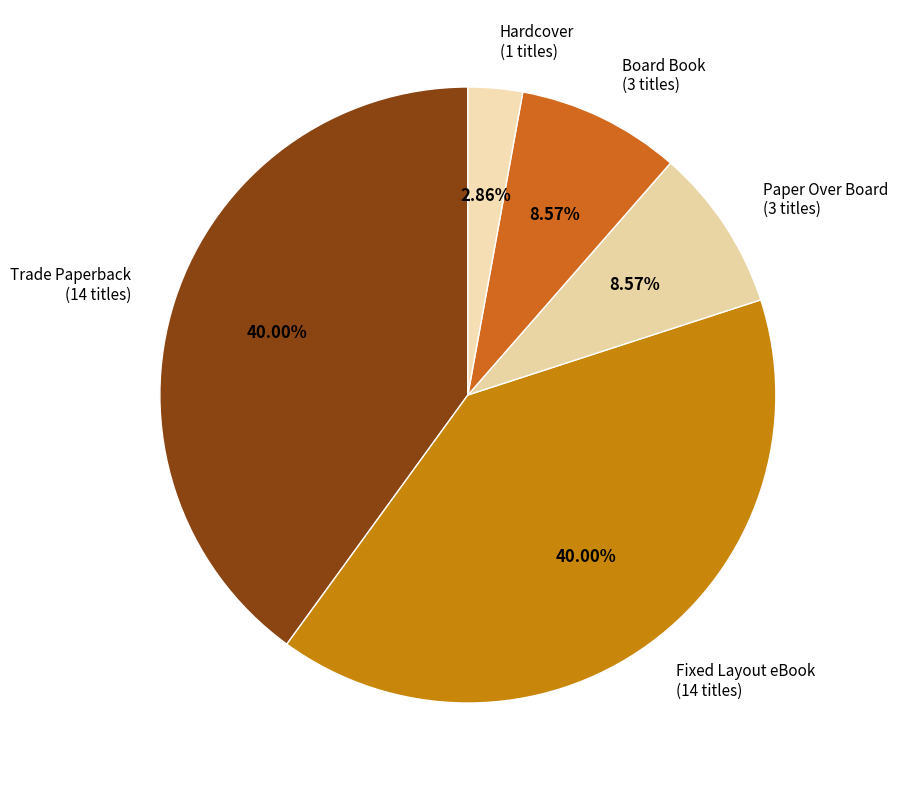

How many slices are in this pie chart?

5